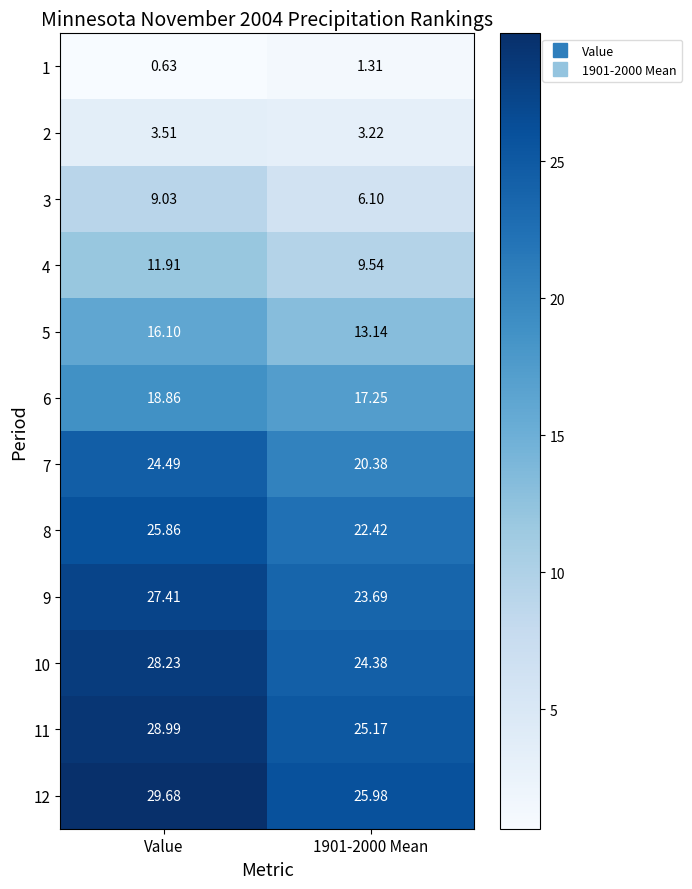

At which label does 4 reach its peak?

Value